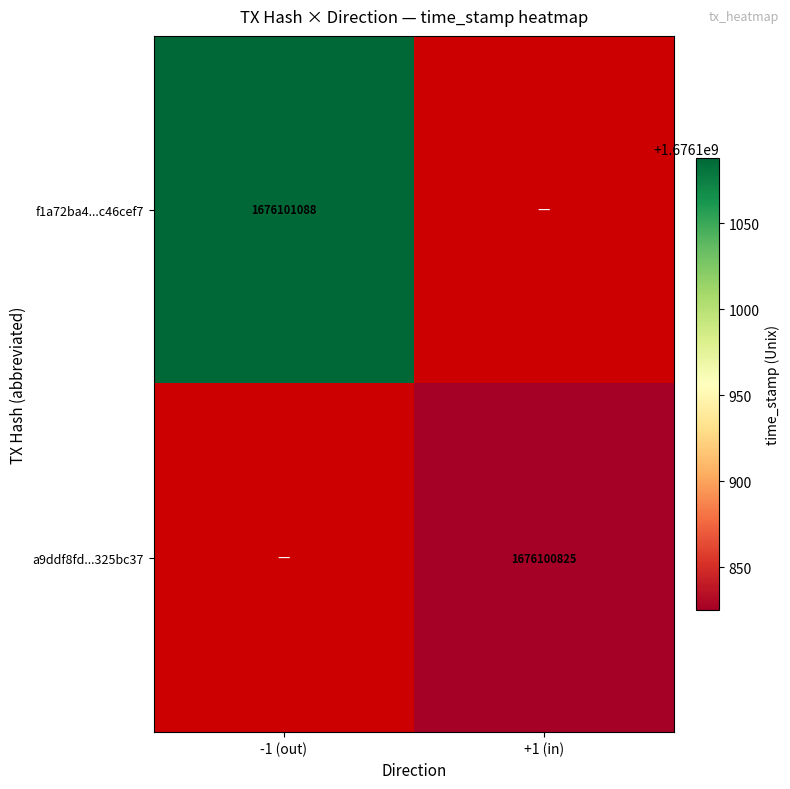

The f1a72ba4...c46cef7 series shows 2847911797 at -1 (out). True or false?

False